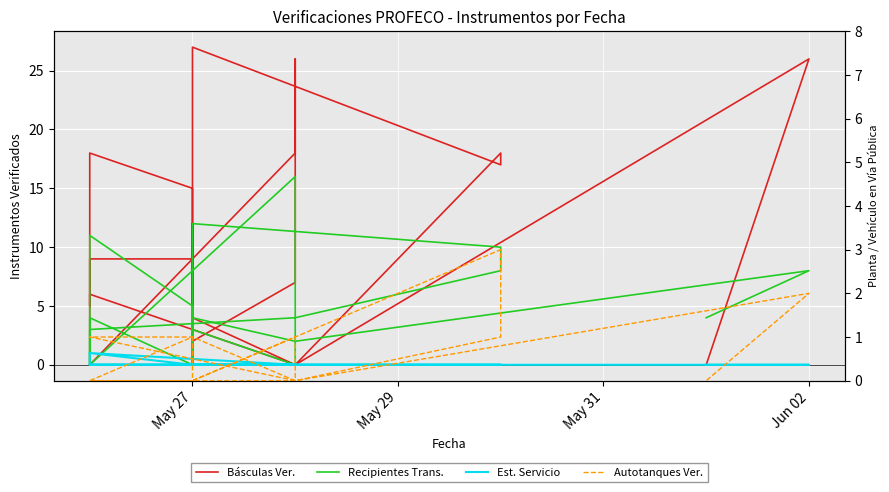

True or false: Autotanques Ver. has more than 1 points higher than both neighbors.

True